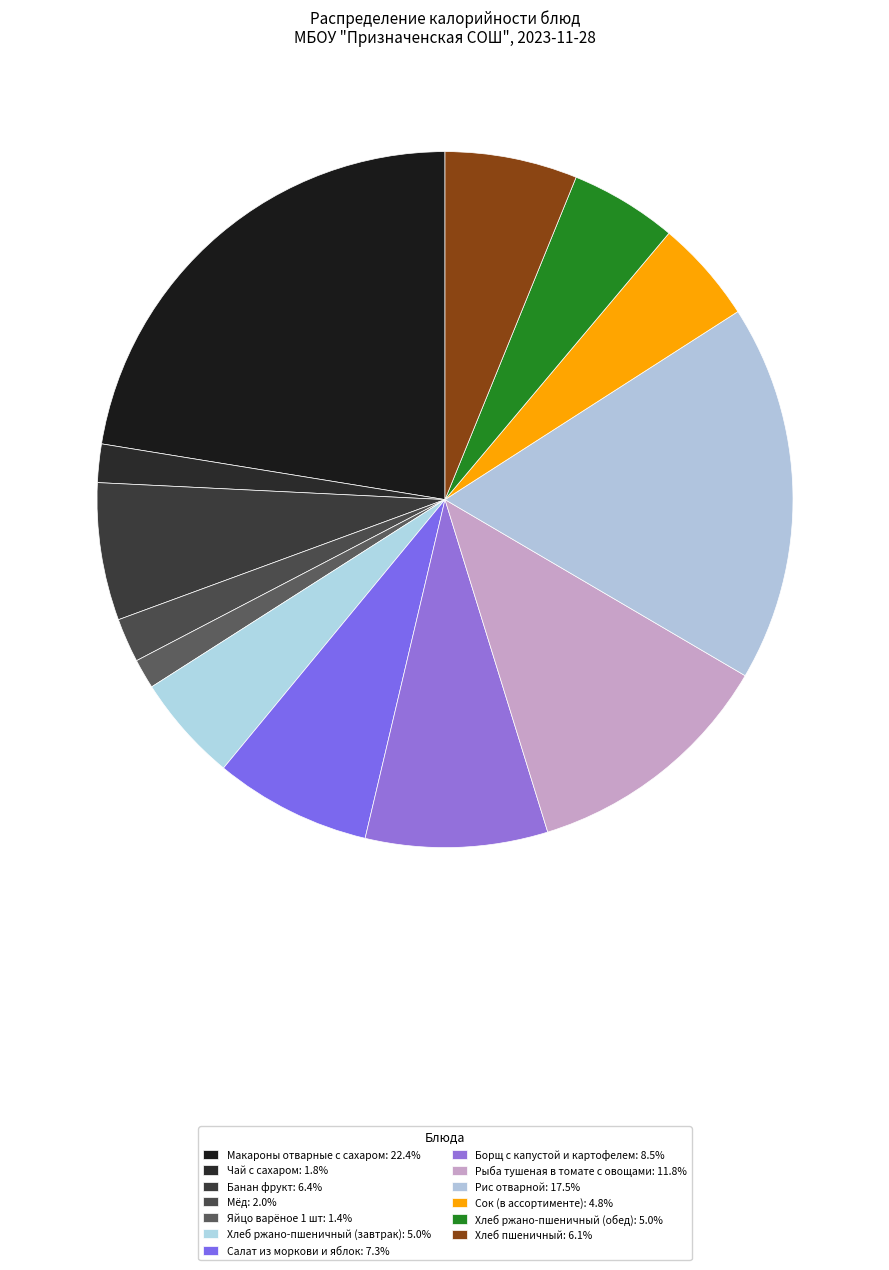

Count the number of slices in the pie.

13